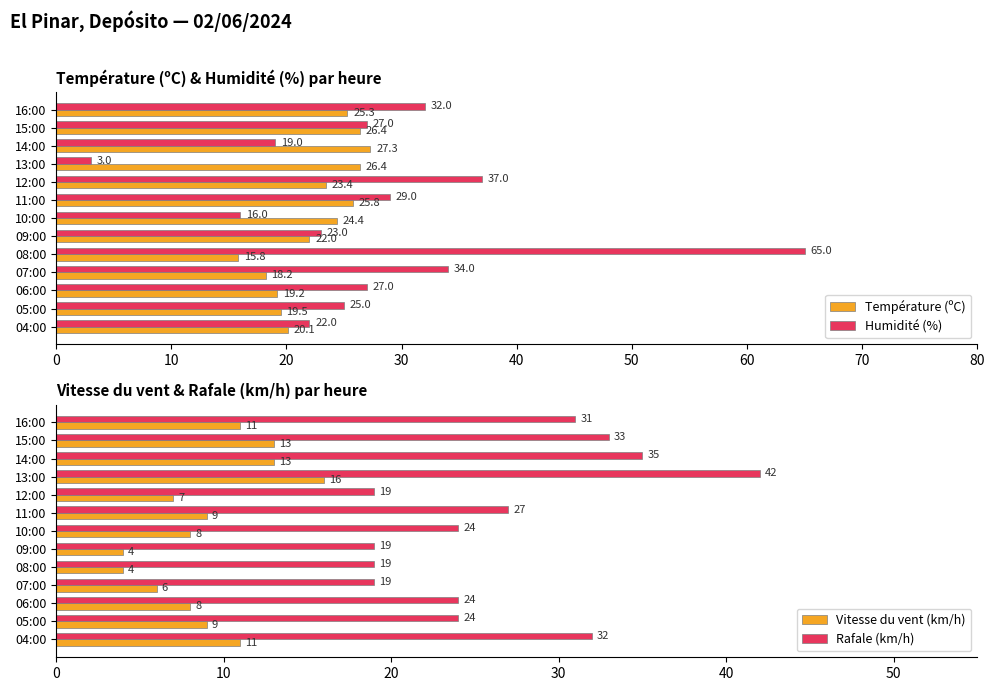

Is it true that Humidité (%) equals 19.0 at 14:00?

True